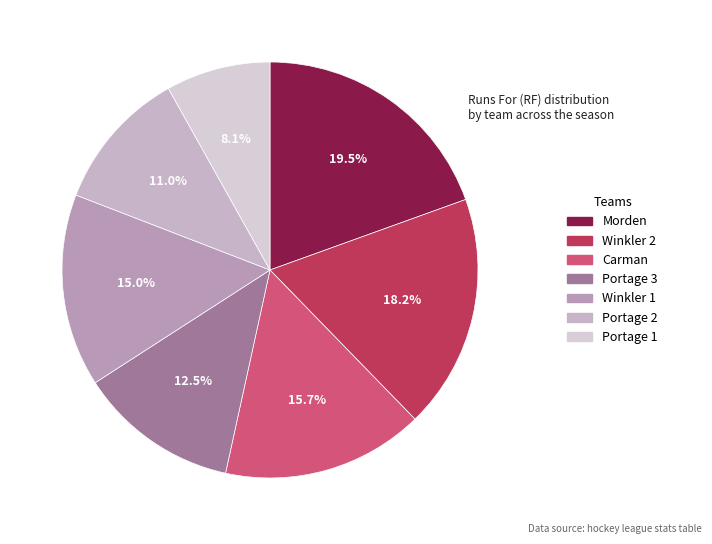

To the nearest percent, what portion does Winkler 2 represent?

18%